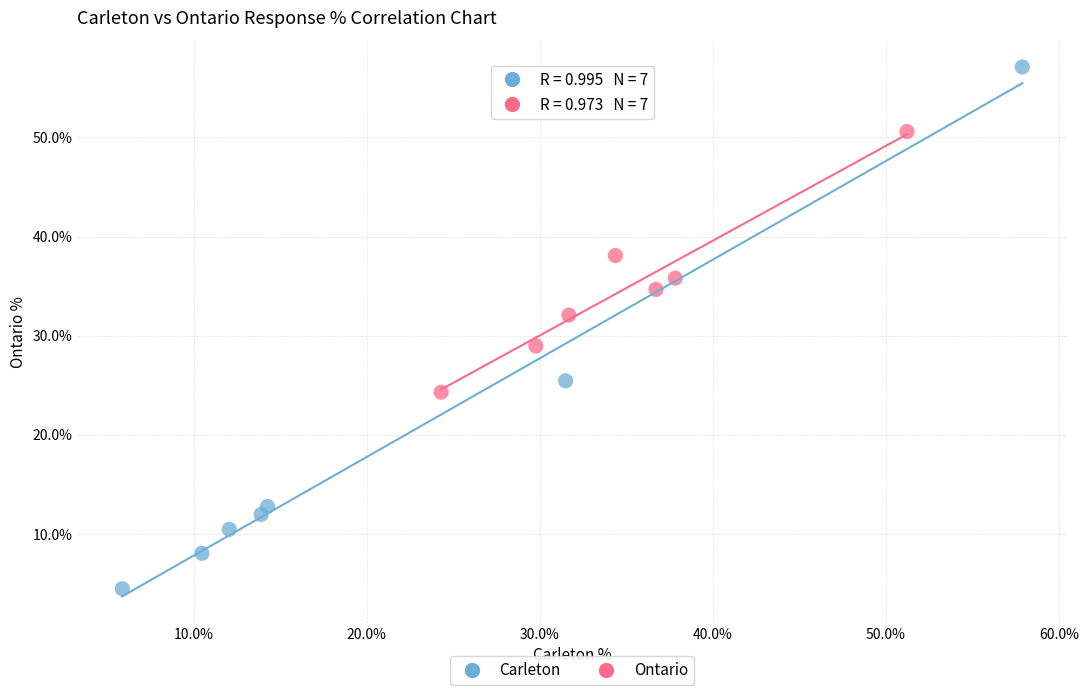

Which series reaches the maximum Y coordinate?

Carleton